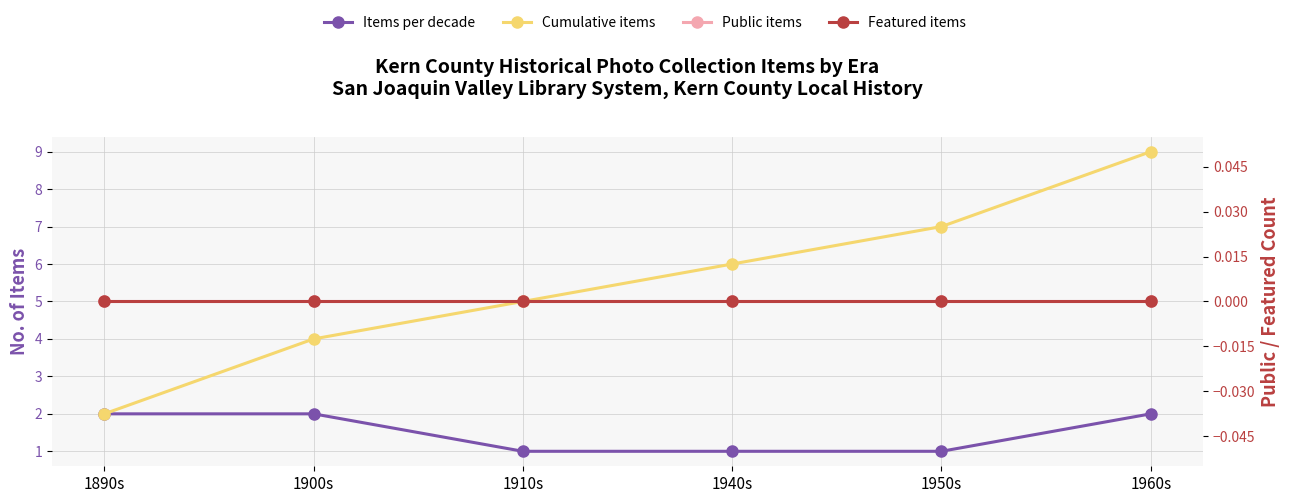

True or false: Public items has a value of 0 at 1950s.

True